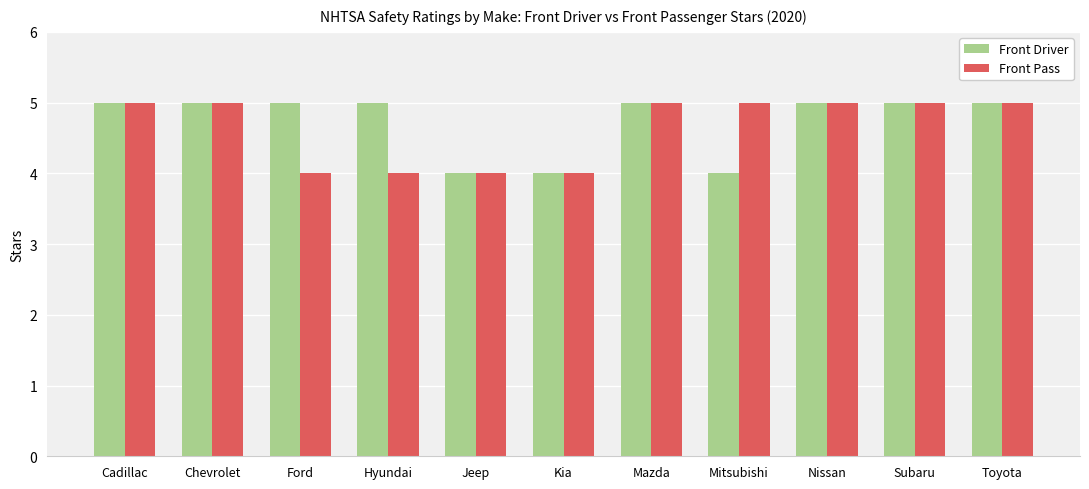

What is the greatest value displayed?

5